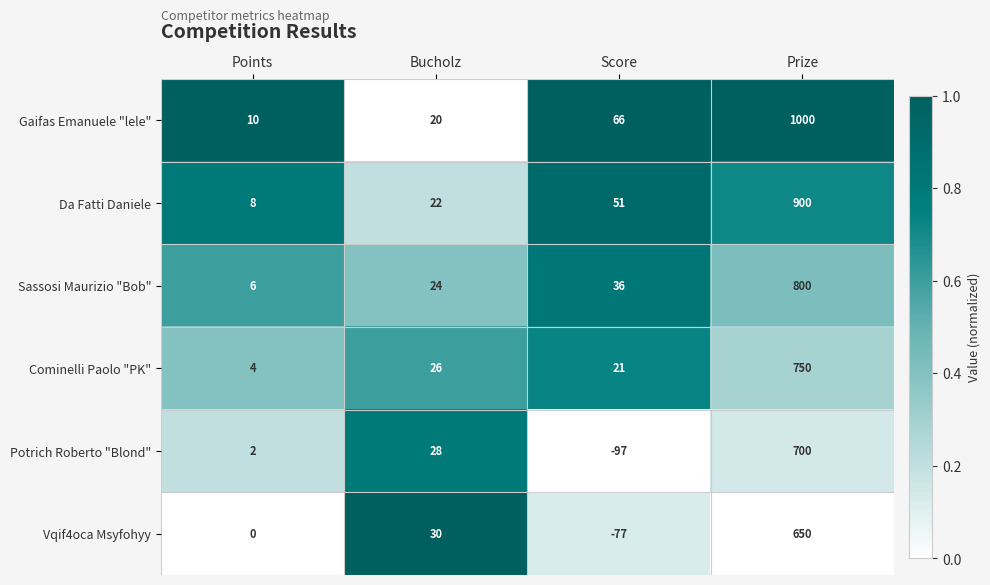

What is the total value across all series at Points?

30